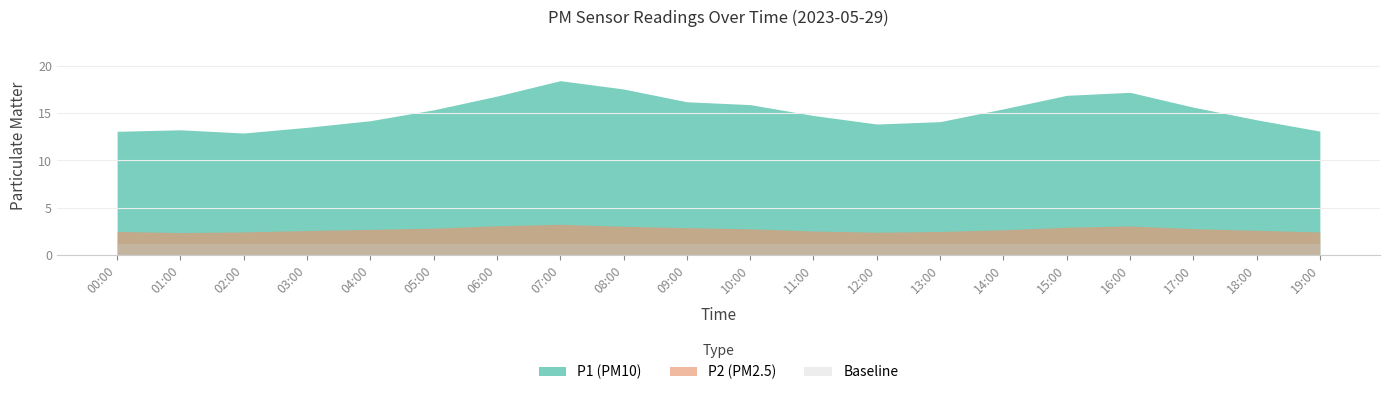

True or false: P2 and P1 intersect in this chart.

False